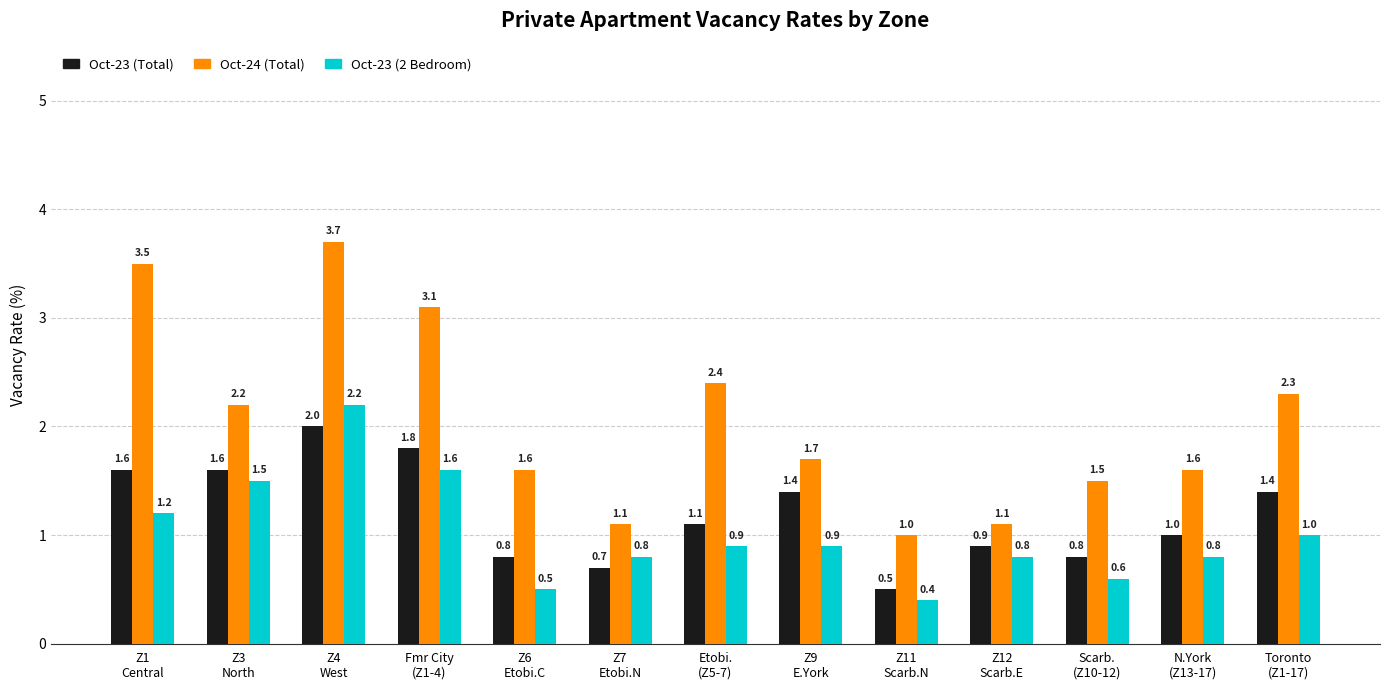

What value does the Oct-23 (Total) series have at Z11
Scarb.N?

0.5